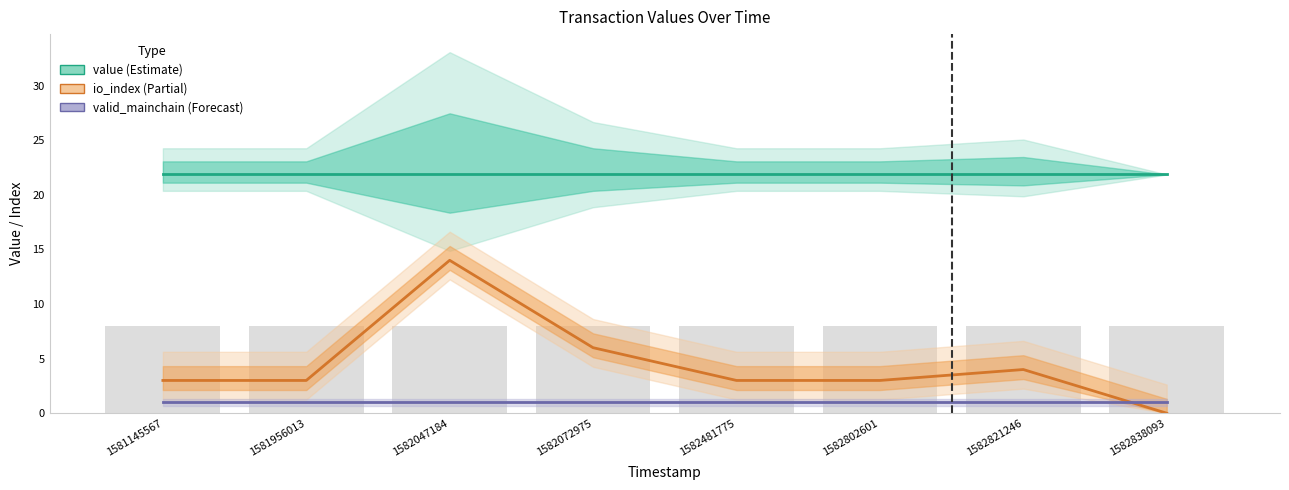

Are the bars grouped side by side (vs. stacked)?

Yes